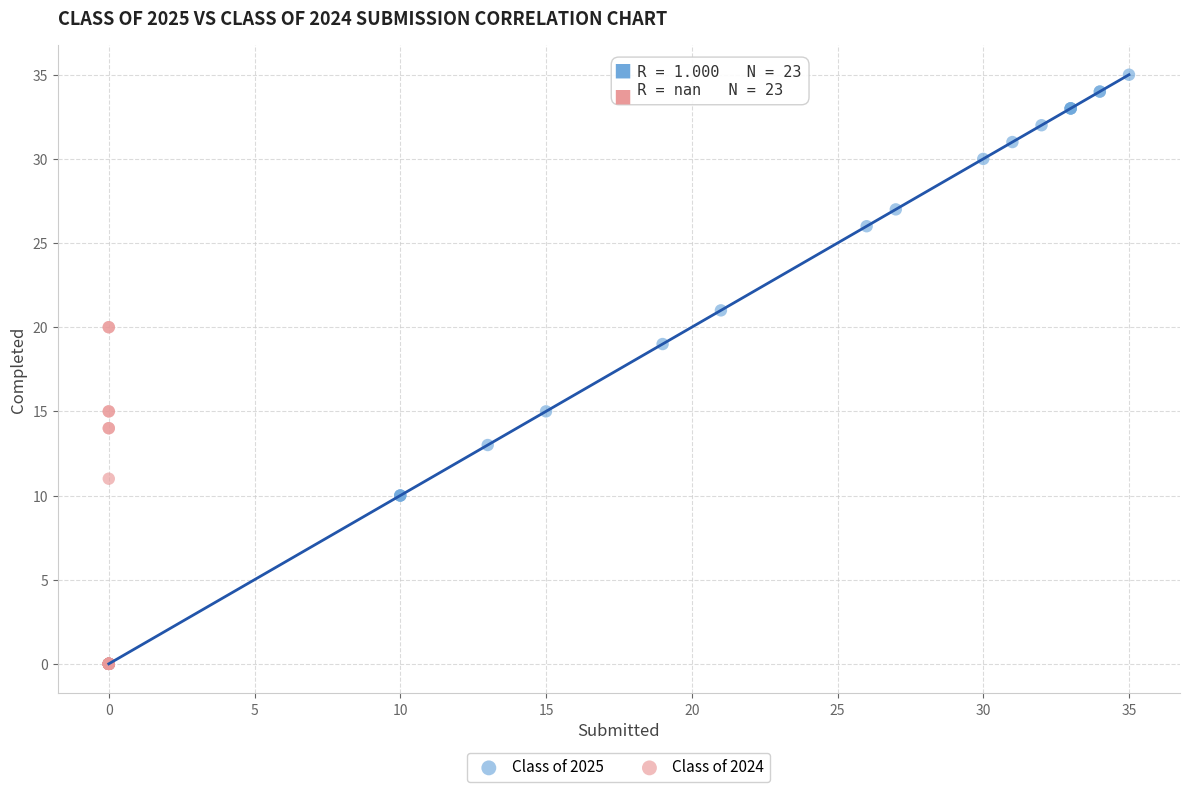

Which series has the largest Y range (max minus min)?

Class of 2025